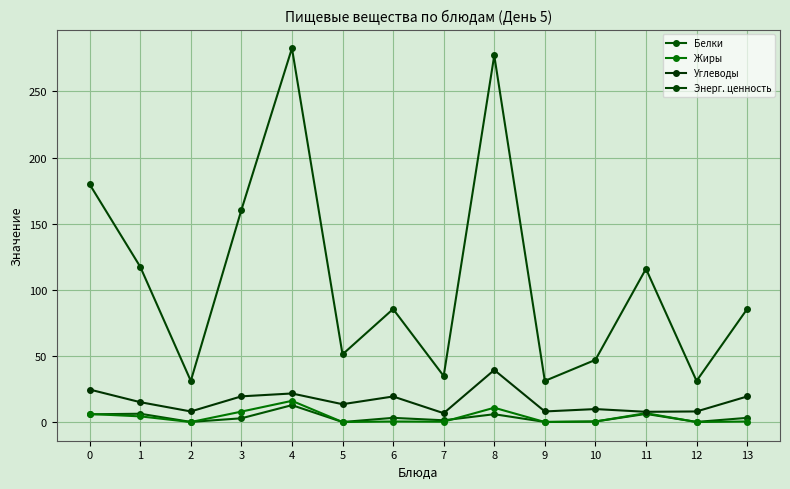

Is the value of Углеводы at 9 greater than the value of Белки at 3?

Yes